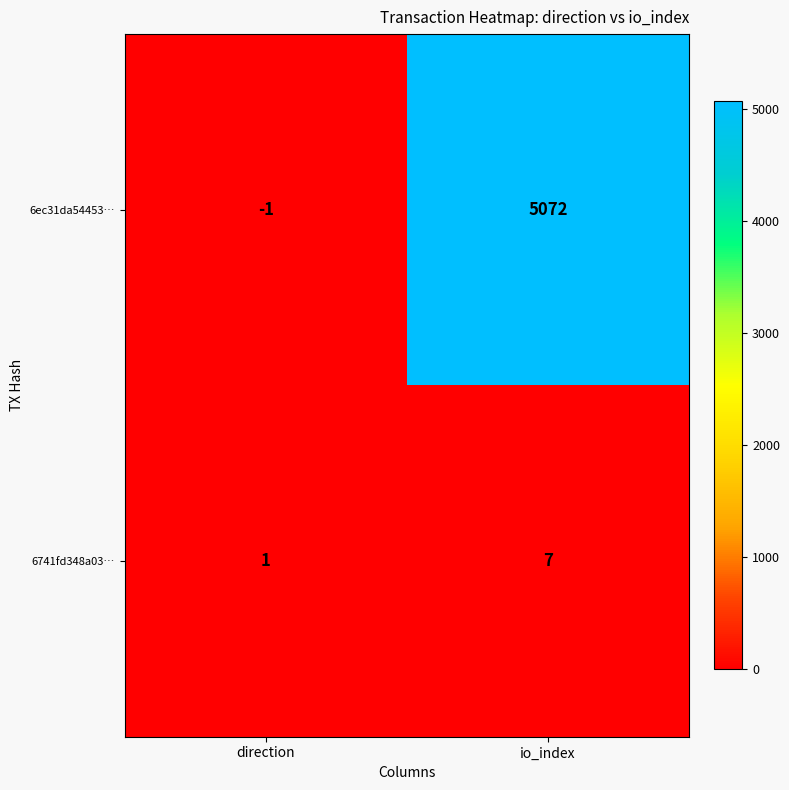

What is the sum of the 6ec31da54453… values at direction and io_index?

5071